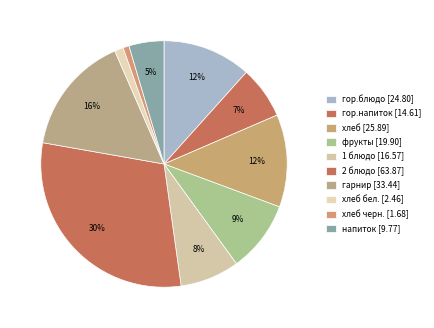

What is the largest slice in the pie chart?

2 блюдо